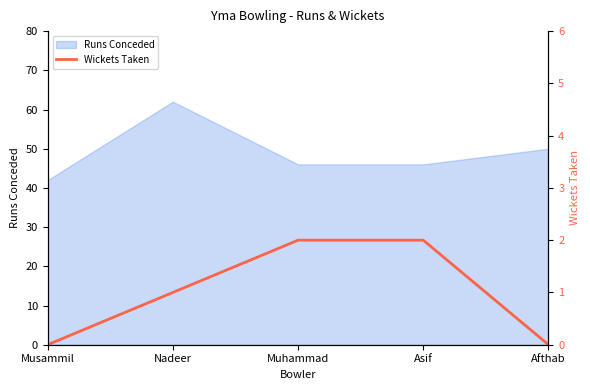

How many lines are shown in the chart?

1